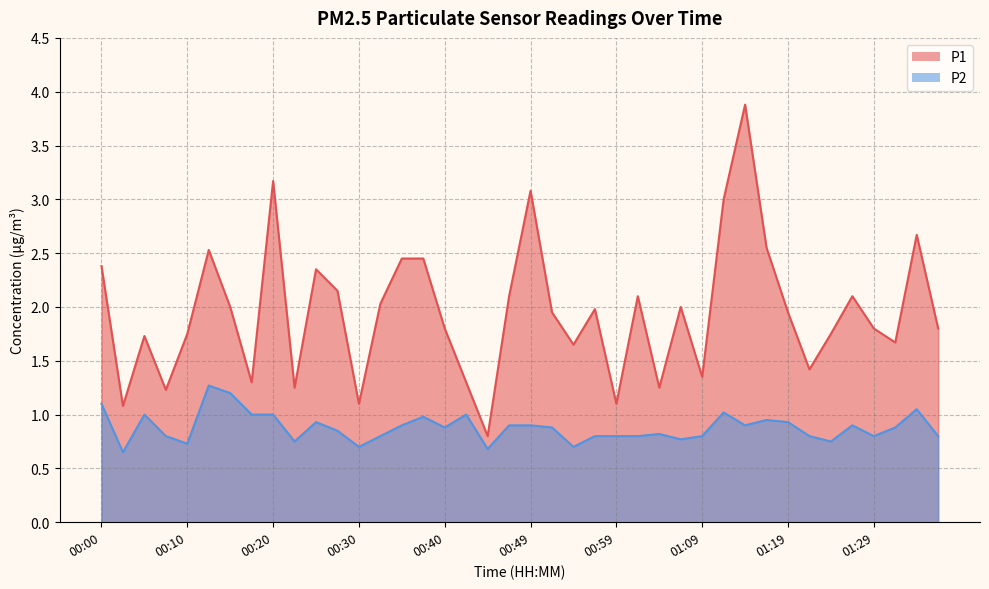

What is the average value of the P2 series?

0.9